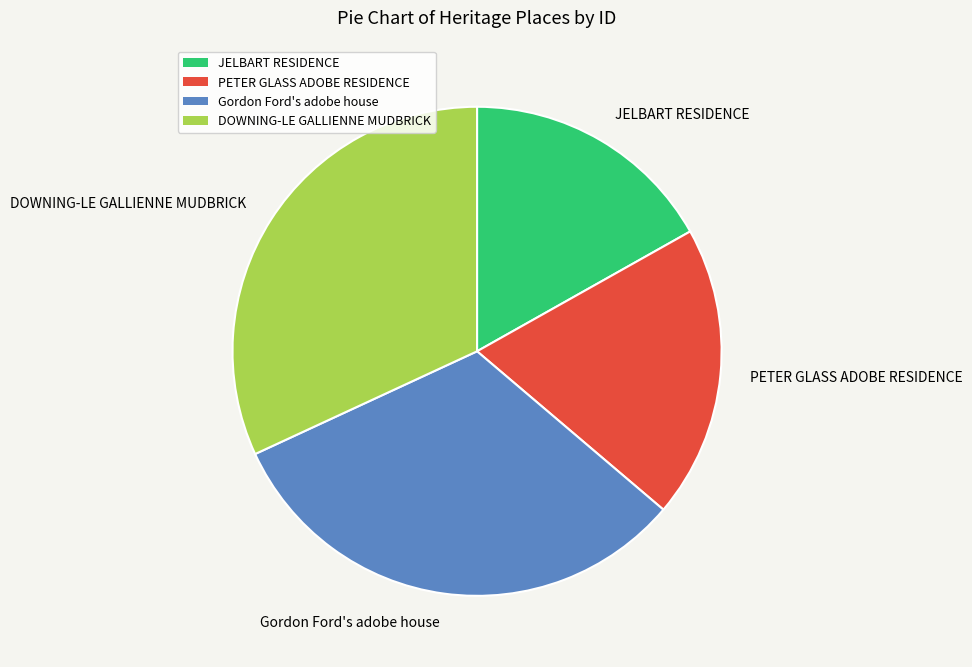

Combined, do PETER GLASS ADOBE RESIDENCE and Gordon Ford's adobe house account for over 50%?

Yes